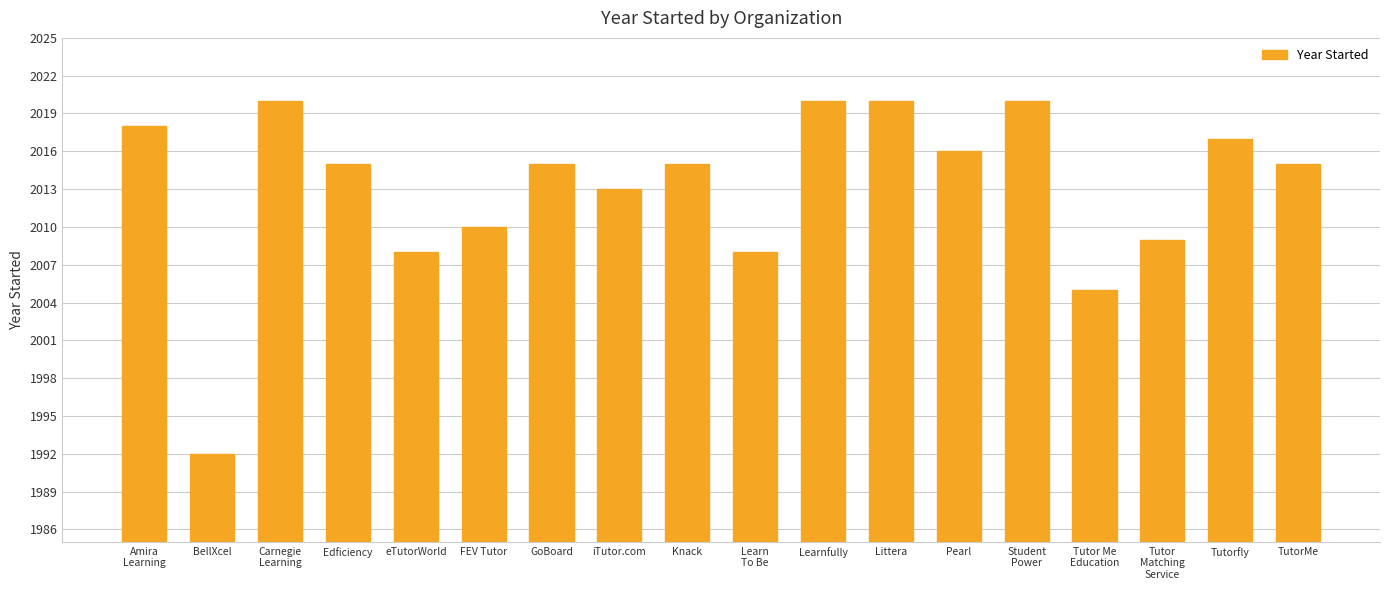

What is the difference between the second highest and minimum values?

28